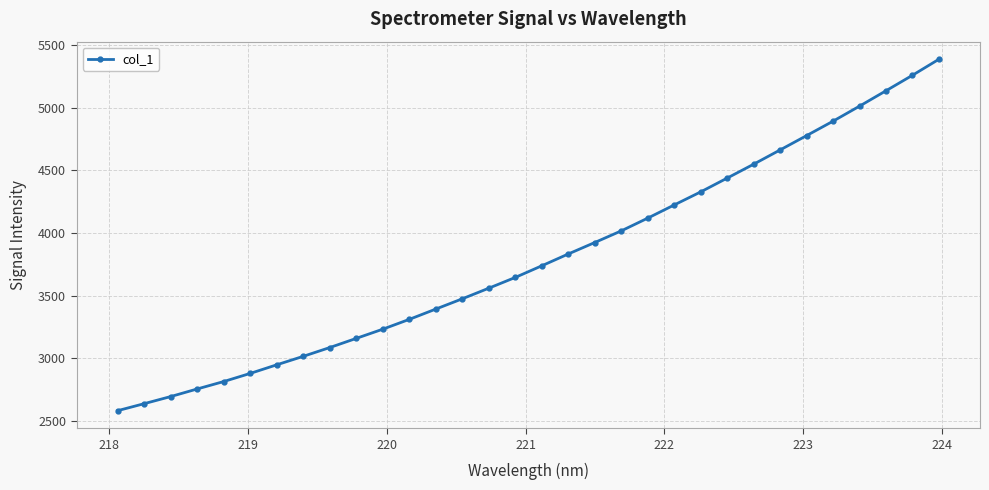

What is the minimum value shown in the chart?

2582.4